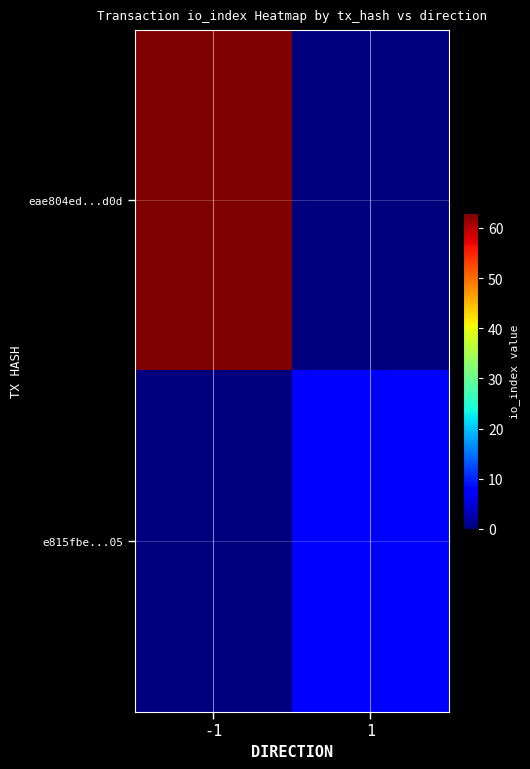

Which category has the highest value across all series?

-1